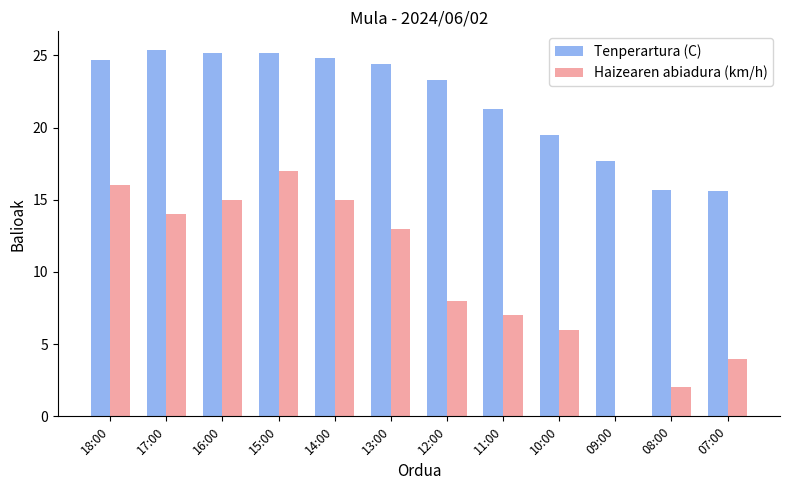

What is the maximum value shown in the chart?

25.4